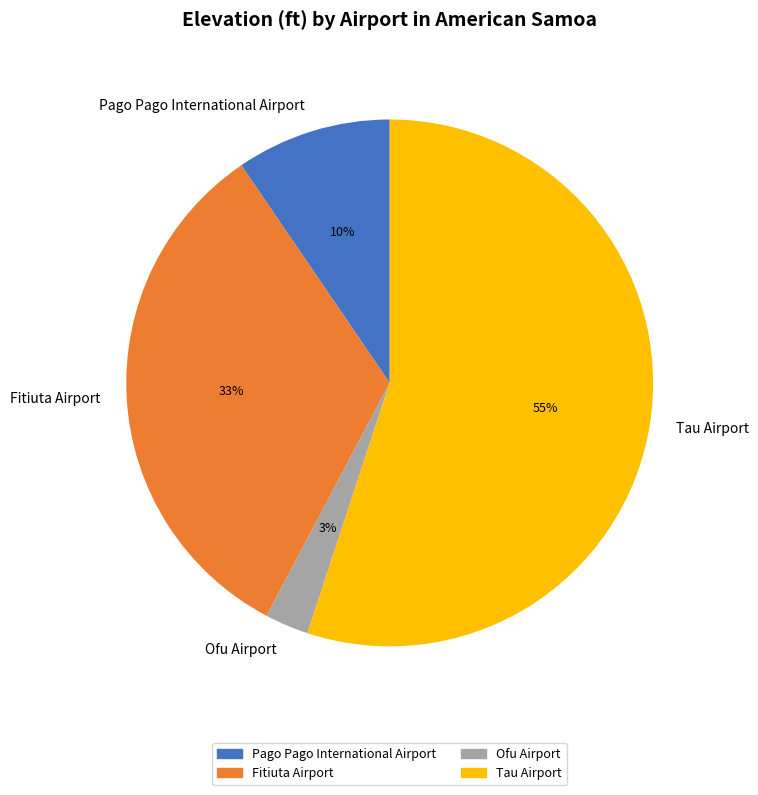

Combined, do Pago Pago International Airport and Ofu Airport account for over 50%?

No